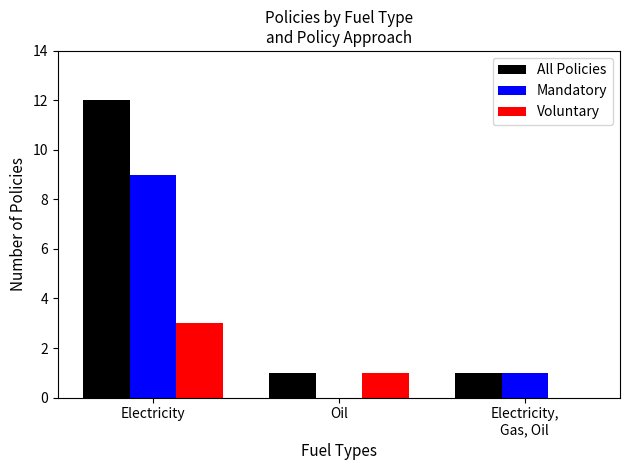

Which label corresponds to the largest value in the chart?

Electricity